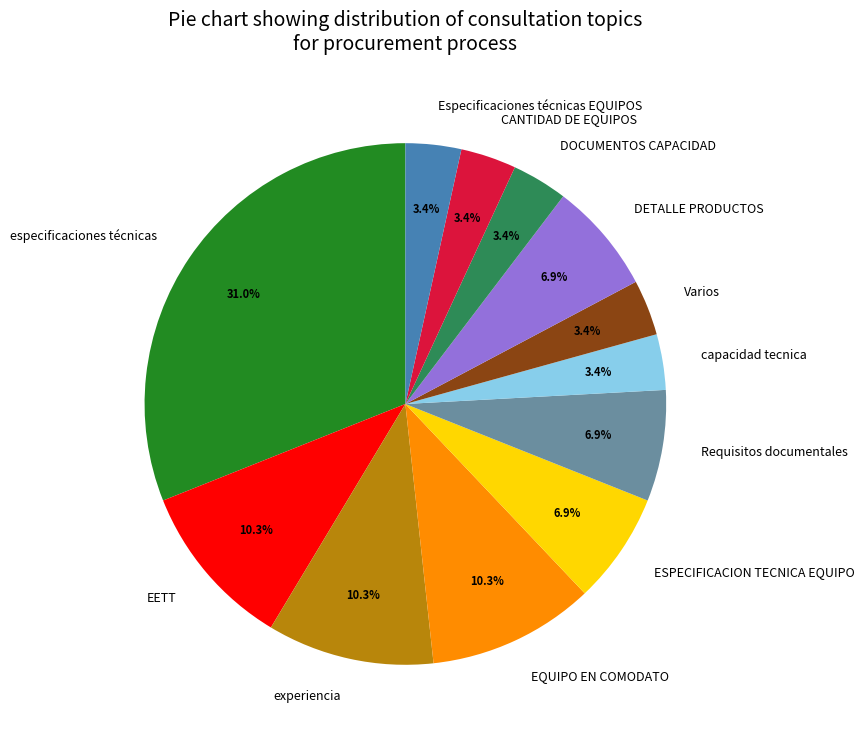

Combined, do DOCUMENTOS CAPACIDAD and especificaciones técnicas account for over 50%?

No